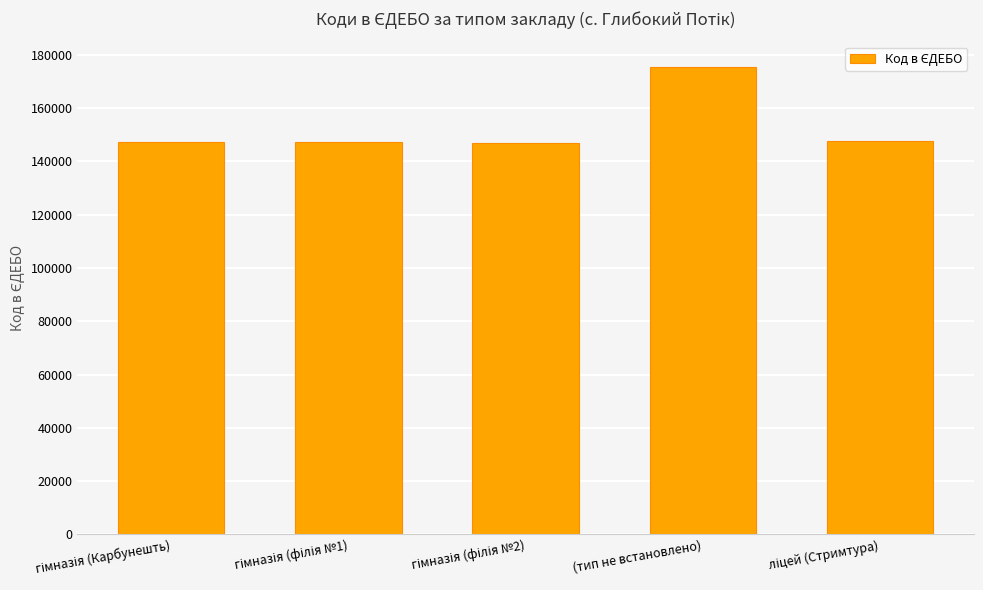

What is the difference between the maximum and second lowest values?

28411